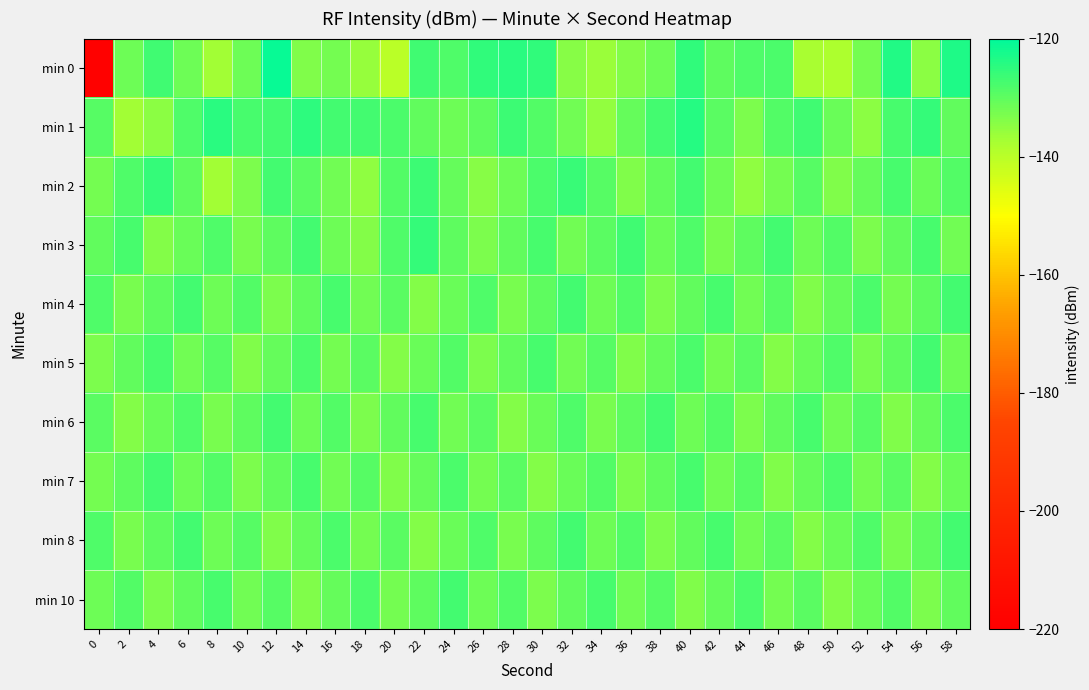

What is the smallest value displayed?

-219.1